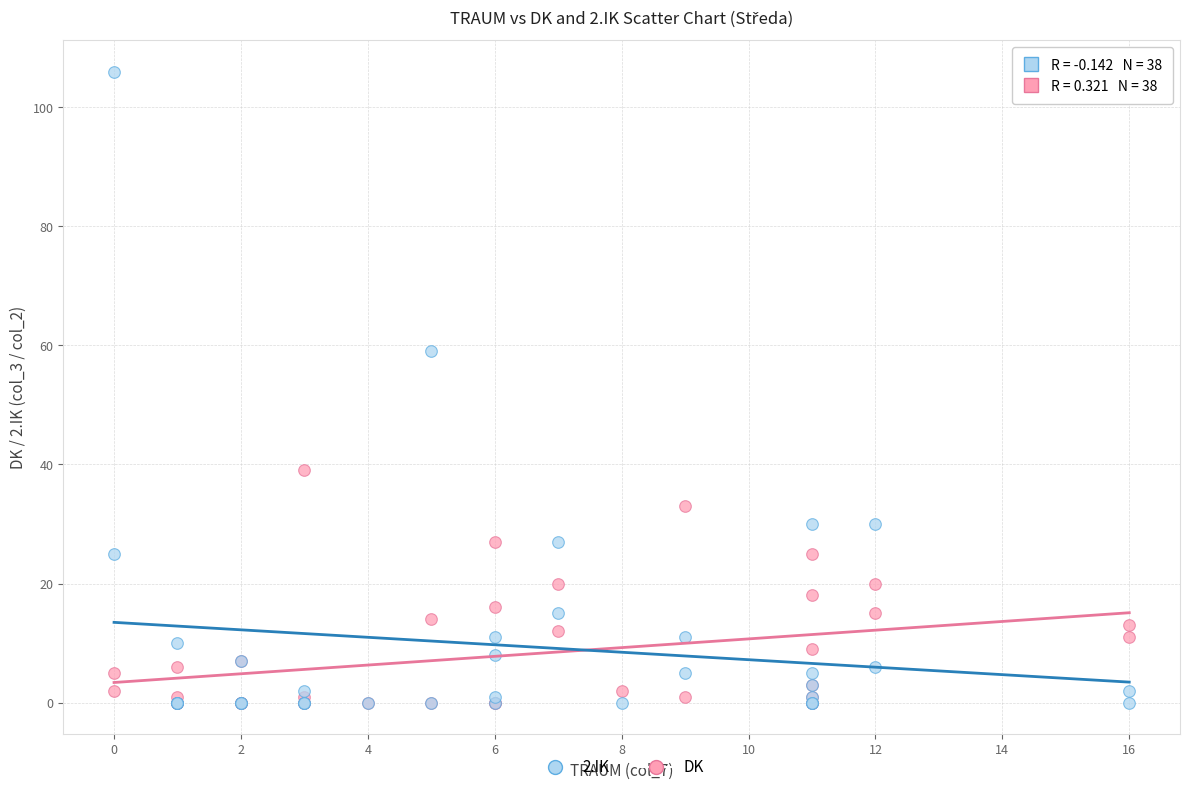

Across all series, what Y value is closest to 53?

59